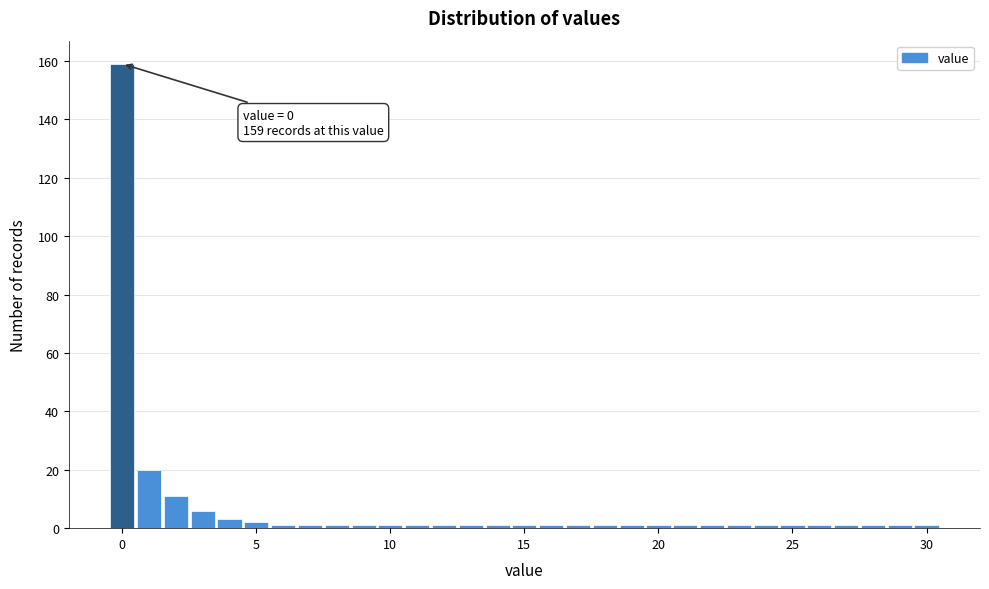

Around what value on the x-axis is the tallest bar? Give the approximate position of its centre, as read against the axis.

0.0